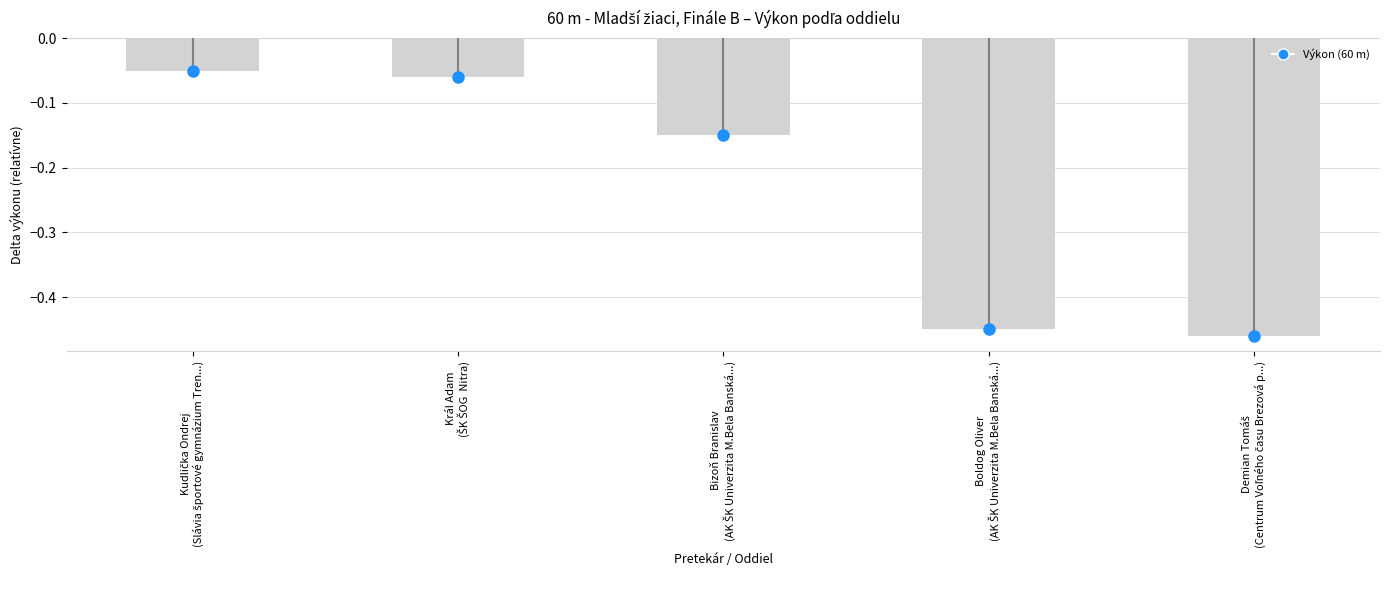

Which category has the highest value across all series?

Kudlička Ondrej
(Slávia športové gymnázium Tren...)